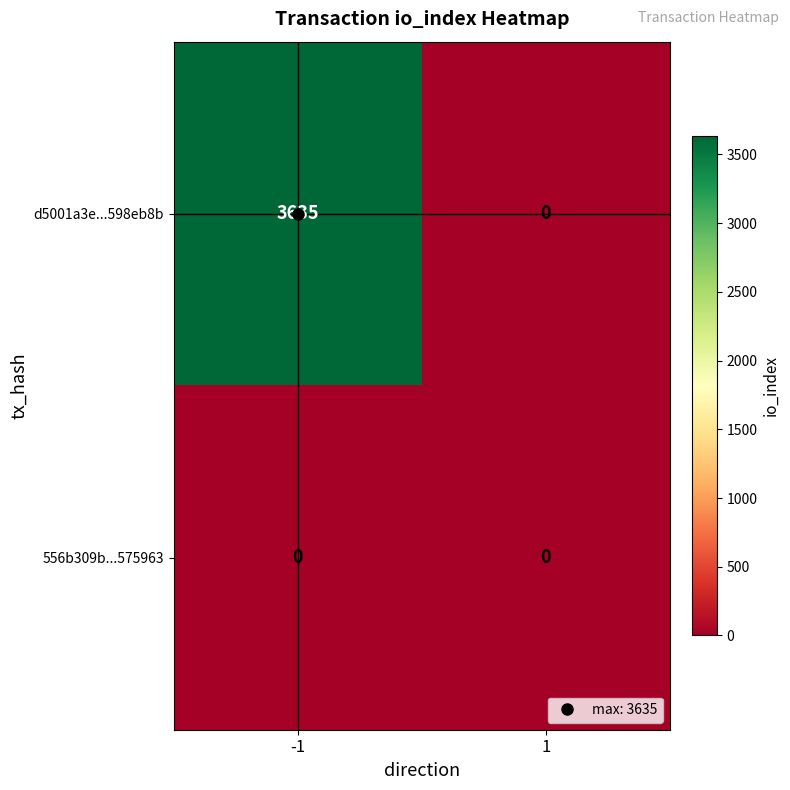

Which series changed the most between -1 and 1?

d5001a3e...598eb8b